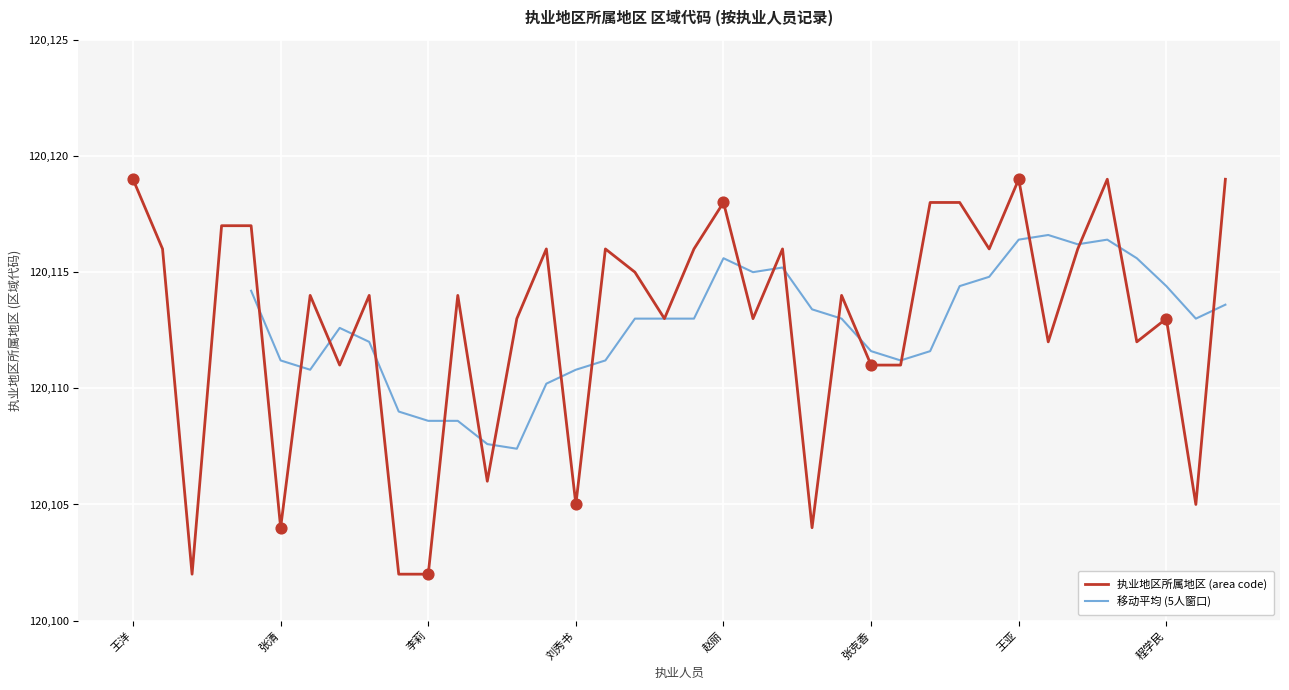

The 执业地区所属地区 (area code) series shows 25103 at 程学民. True or false?

False